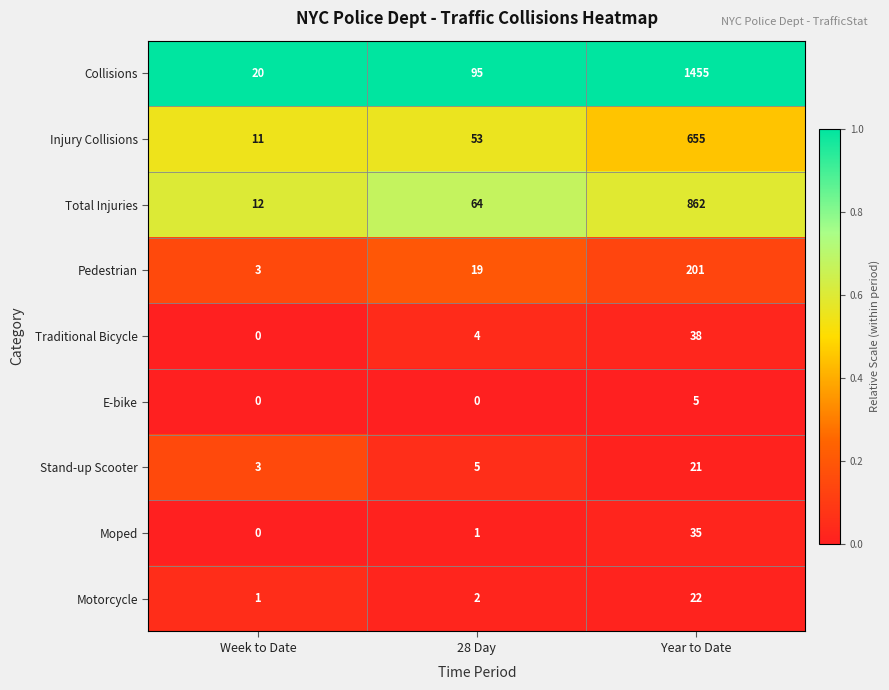

At how many categories does at least one series exceed 0?

3